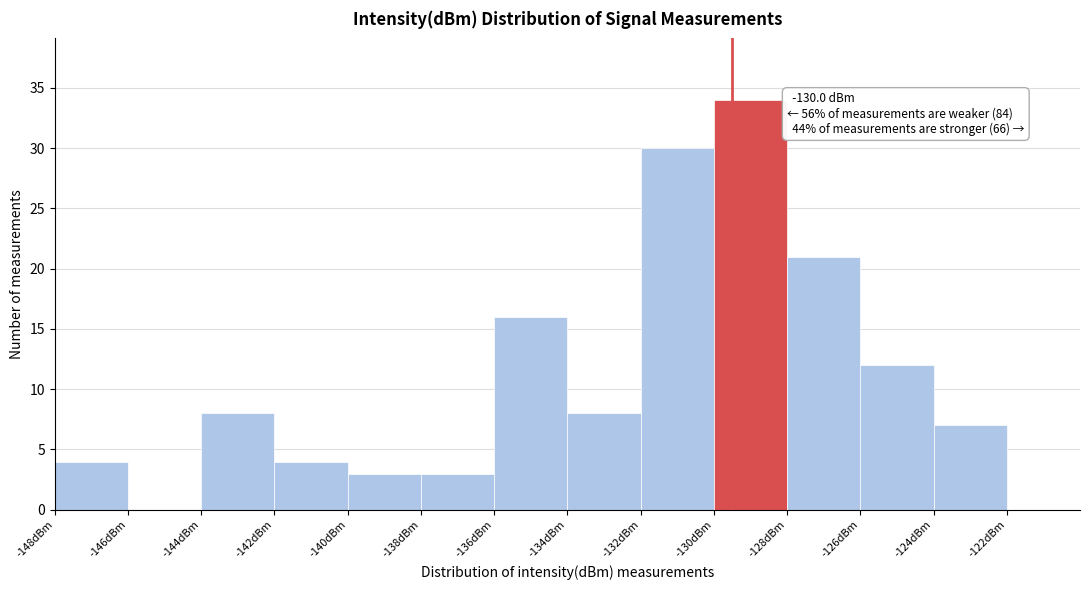

What is the greatest value displayed?

34